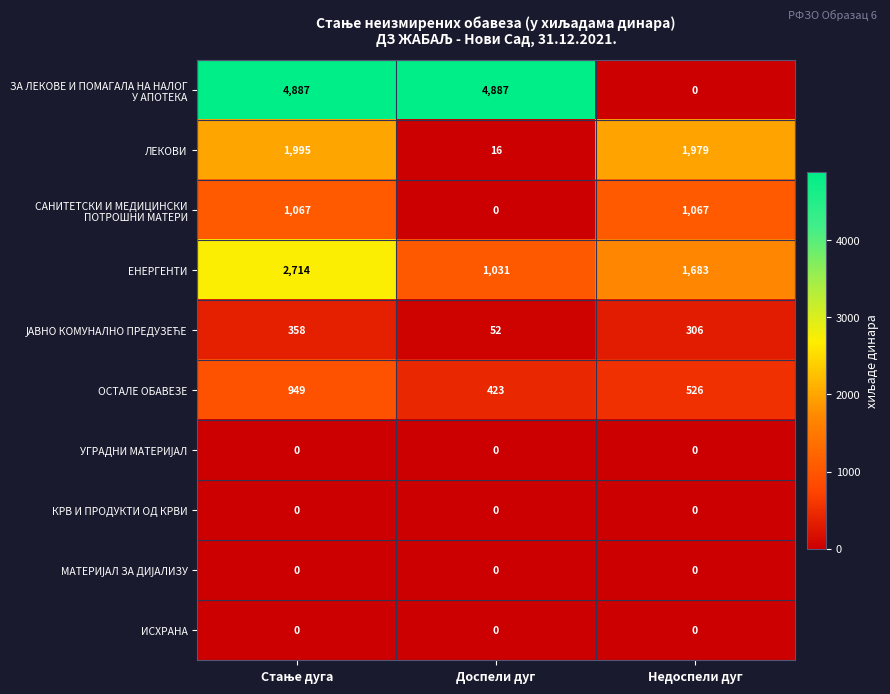

The value of ЕНЕРГЕНТИ at Доспели дуг is 535. True or false?

False